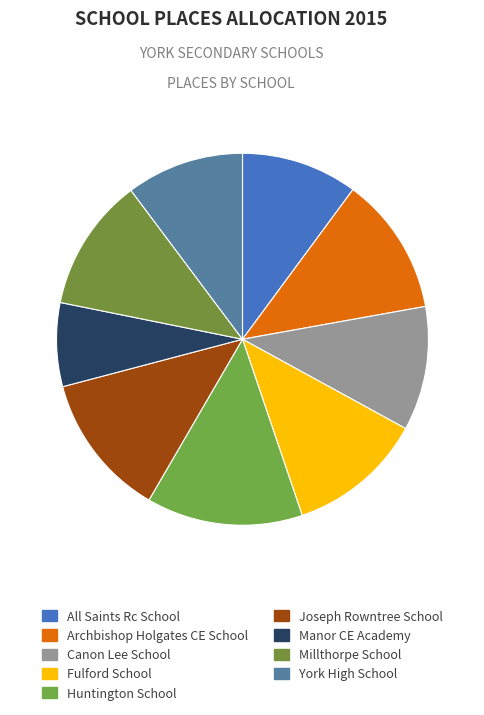

The Canon Lee School slice represents 11% of the pie. True or false?

True